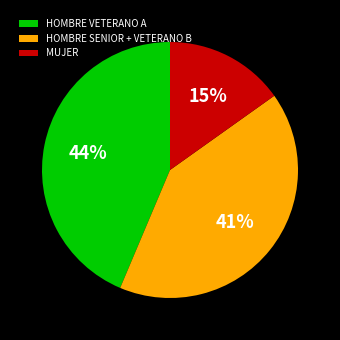

Do HOMBRE VETERANO A and HOMBRE SENIOR + VETERANO B together represent more than half of the pie?

Yes